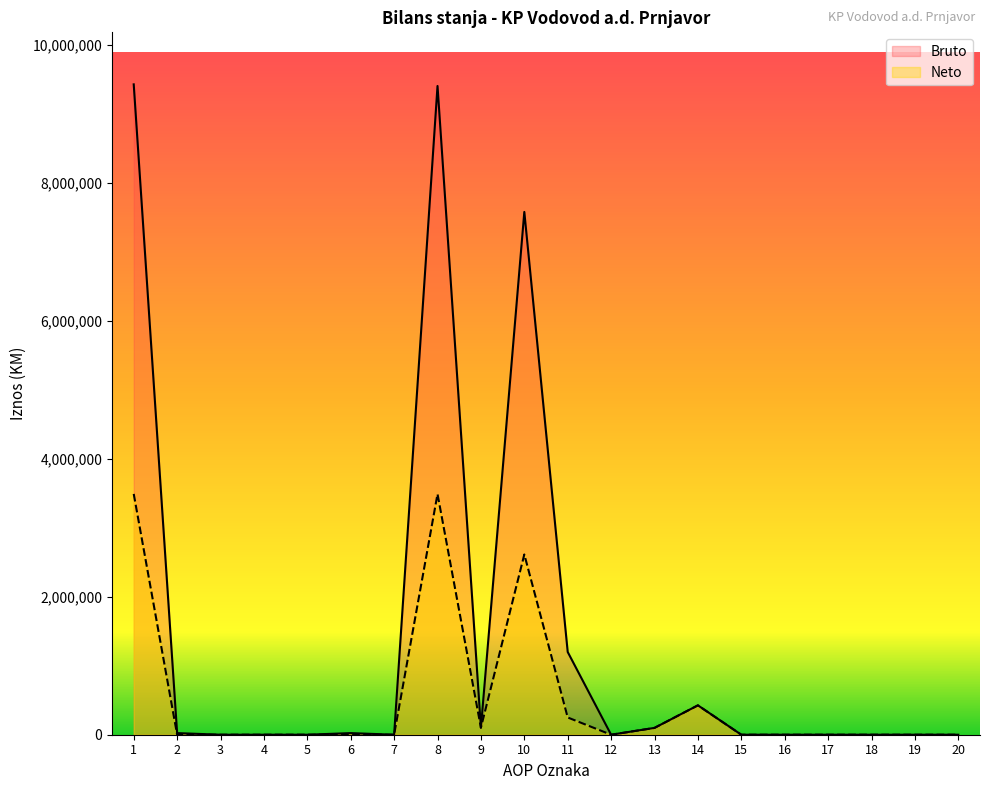

True or false: Bruto and Neto cross at least once.

False